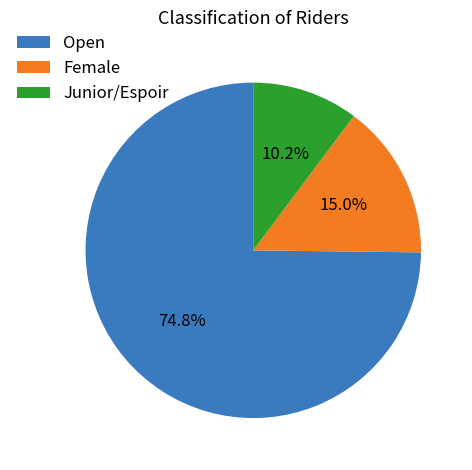

Does Open represent more than half of the total?

Yes